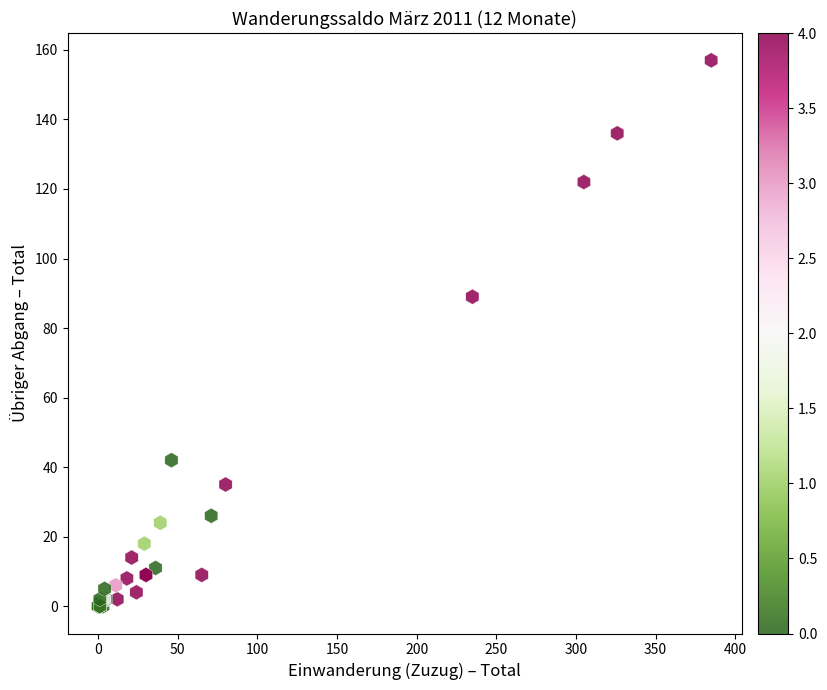

What Y value in the scatter plot is closest to 78?

89